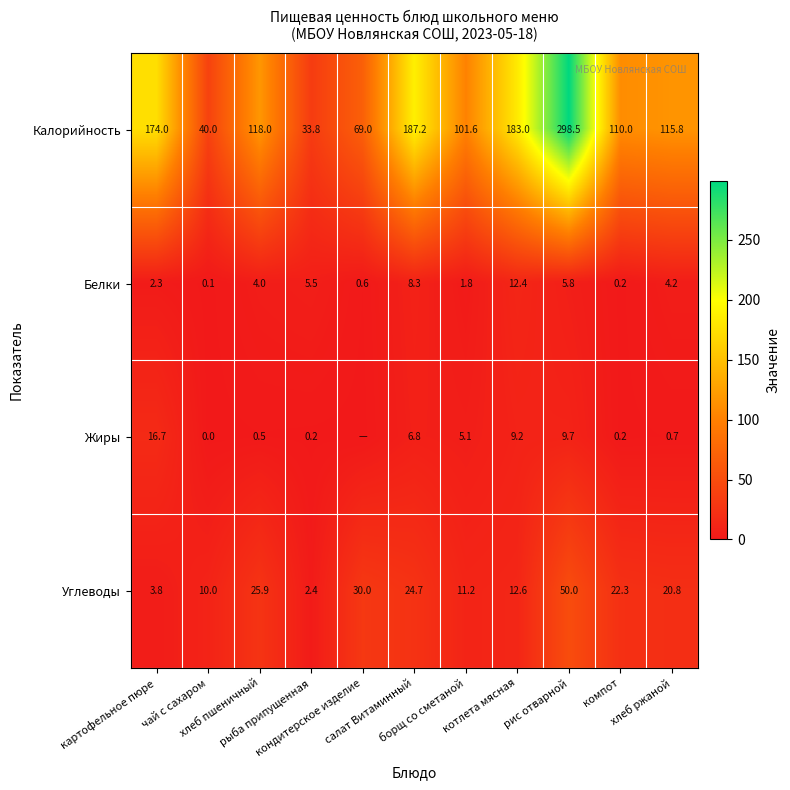

The Белки series shows 3.5 at салат Витаминный. True or false?

False